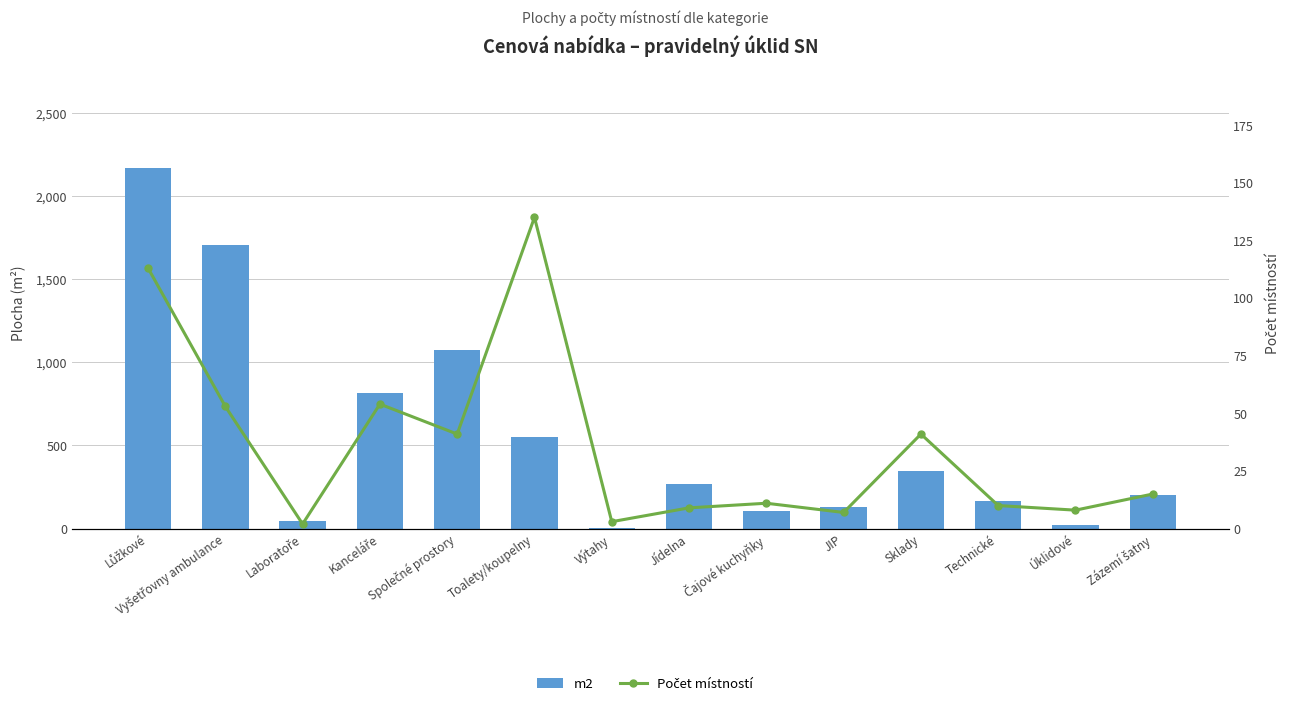

Rank the series by their average value, from highest to lowest.

m2, Počet místností